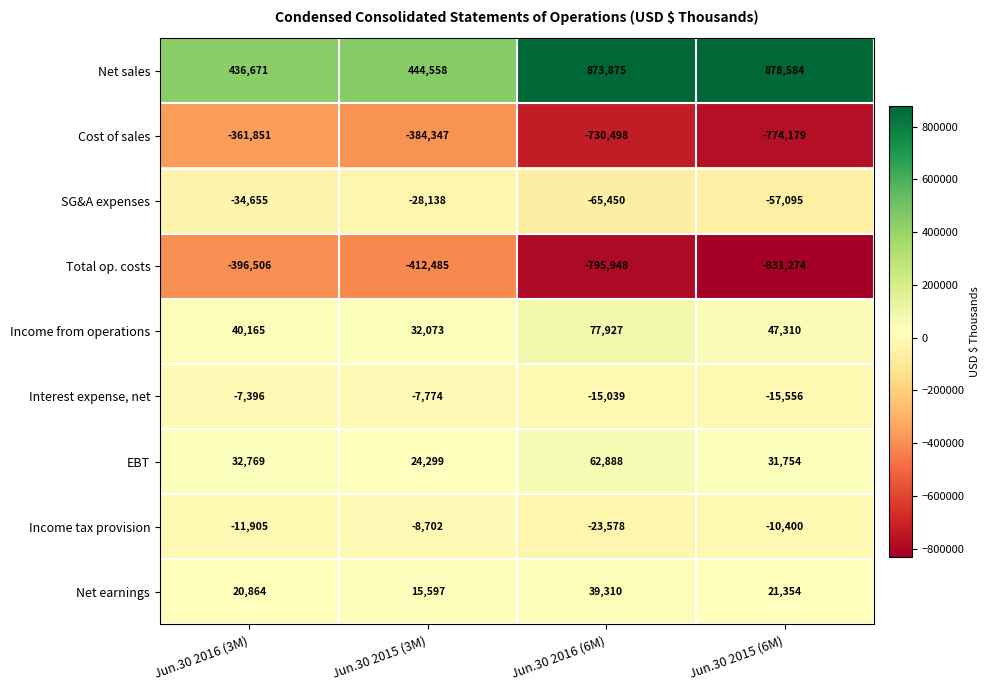

What is the sum of the EBT values at Jun.30 2016 (3M) and Jun.30 2015 (6M)?

64523